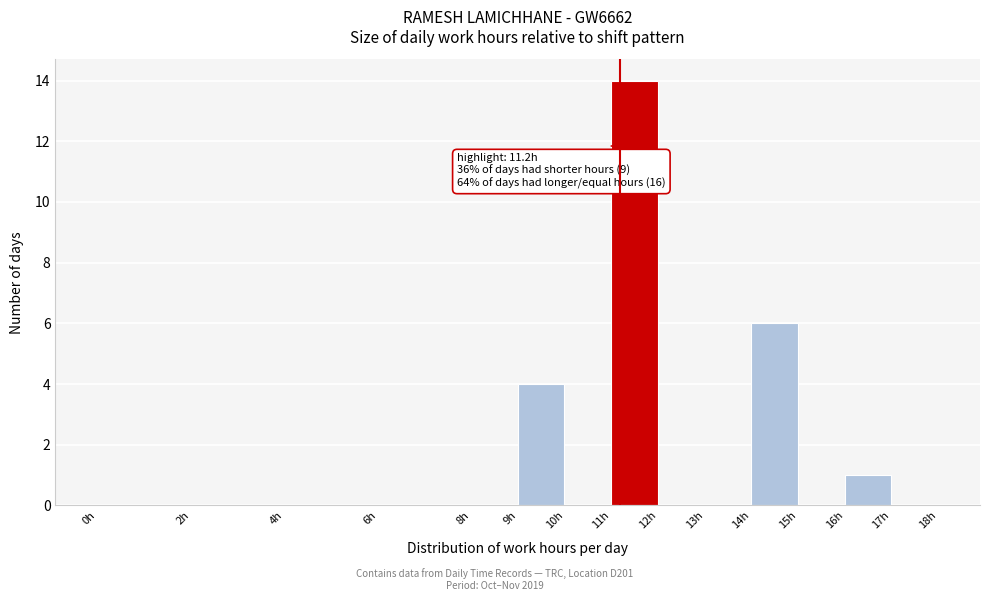

Which range on the x-axis has the tallest bar?

11 to 12